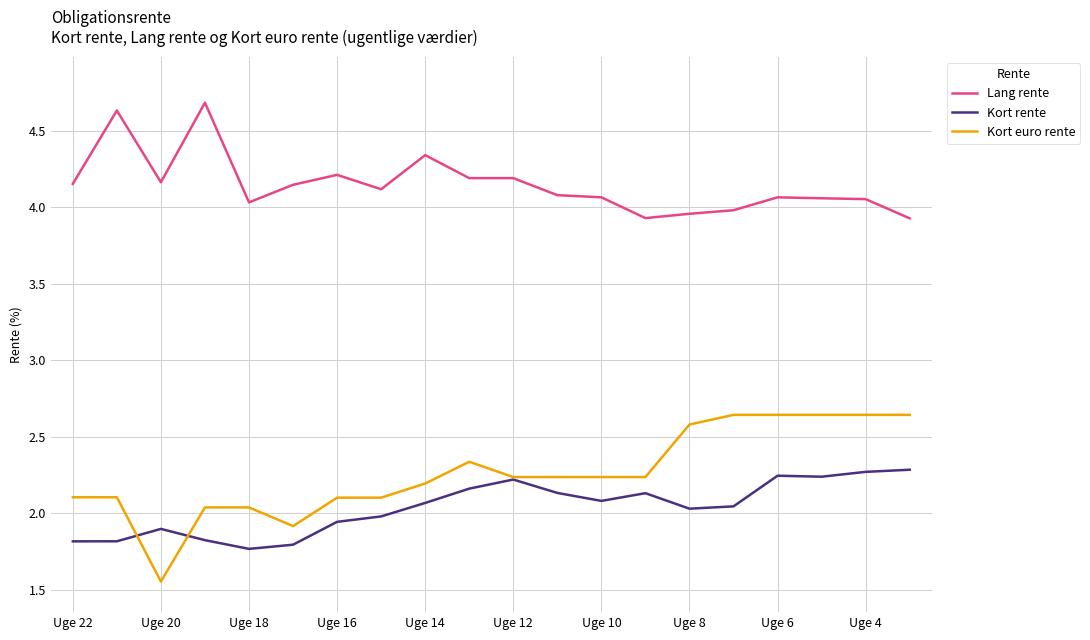

List the series in order of their peak value, highest first.

Lang rente, Kort euro rente, Kort rente